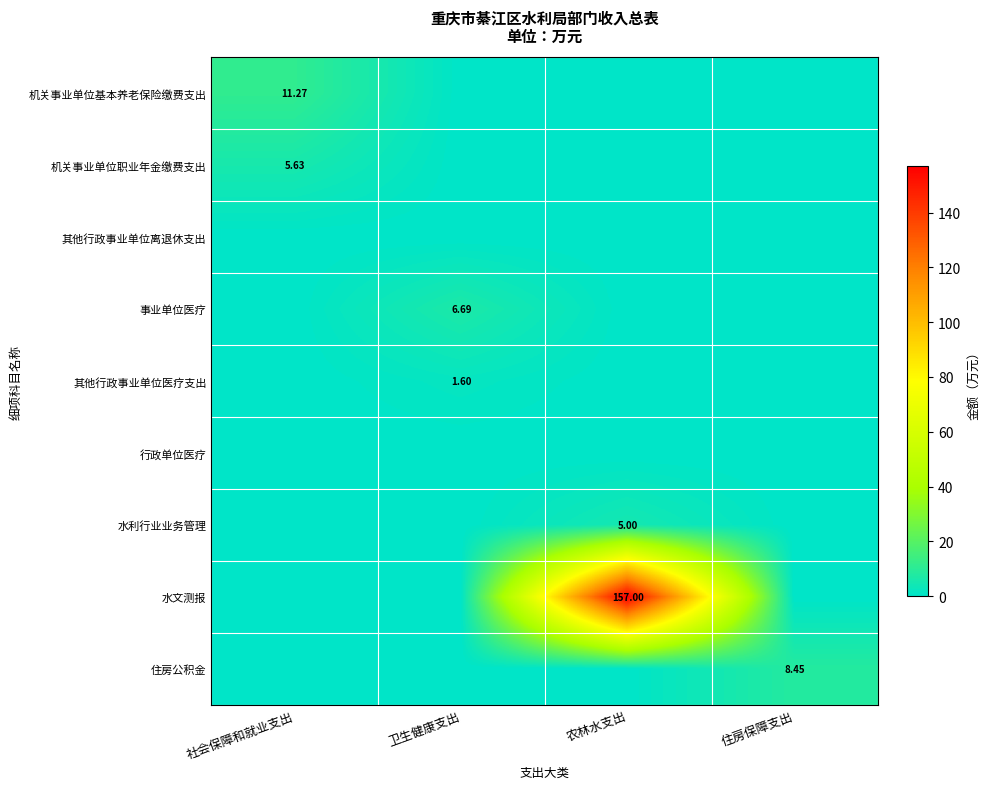

Count the number of categories in the chart.

4